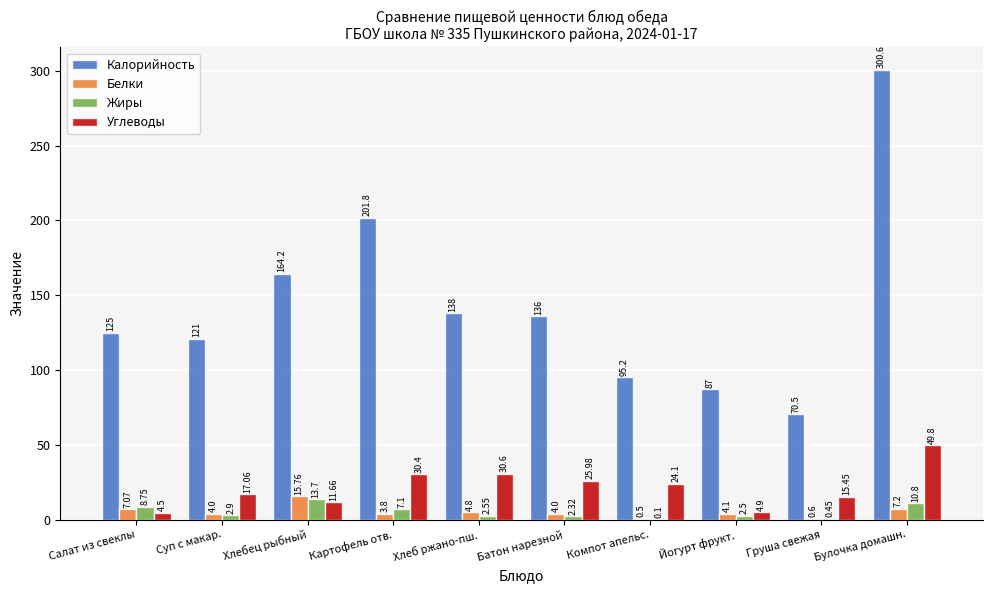

At which label does Жиры reach its peak?

Хлебец рыбный